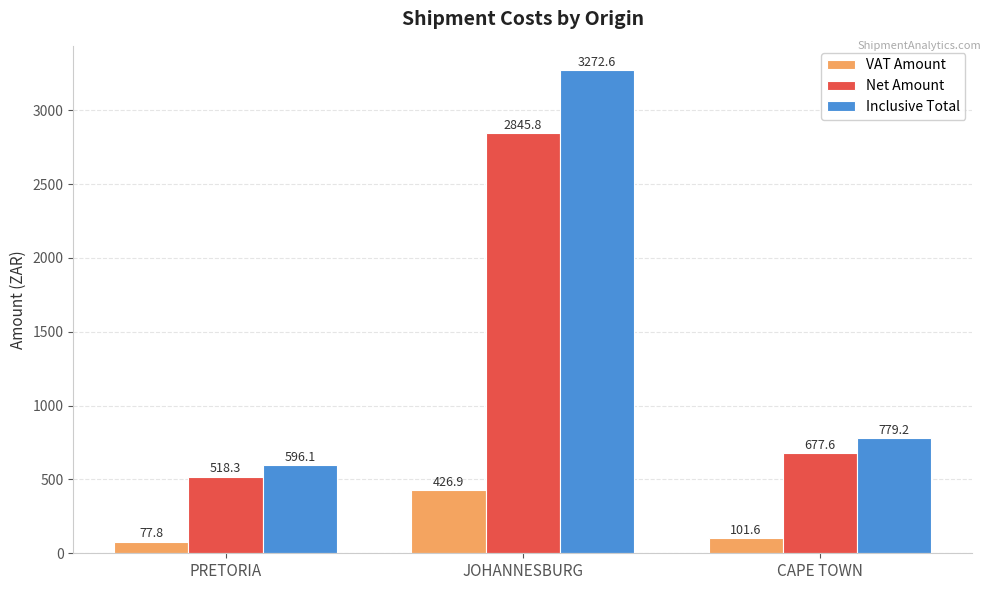

What is the sum of all Net Amount values?

4041.7